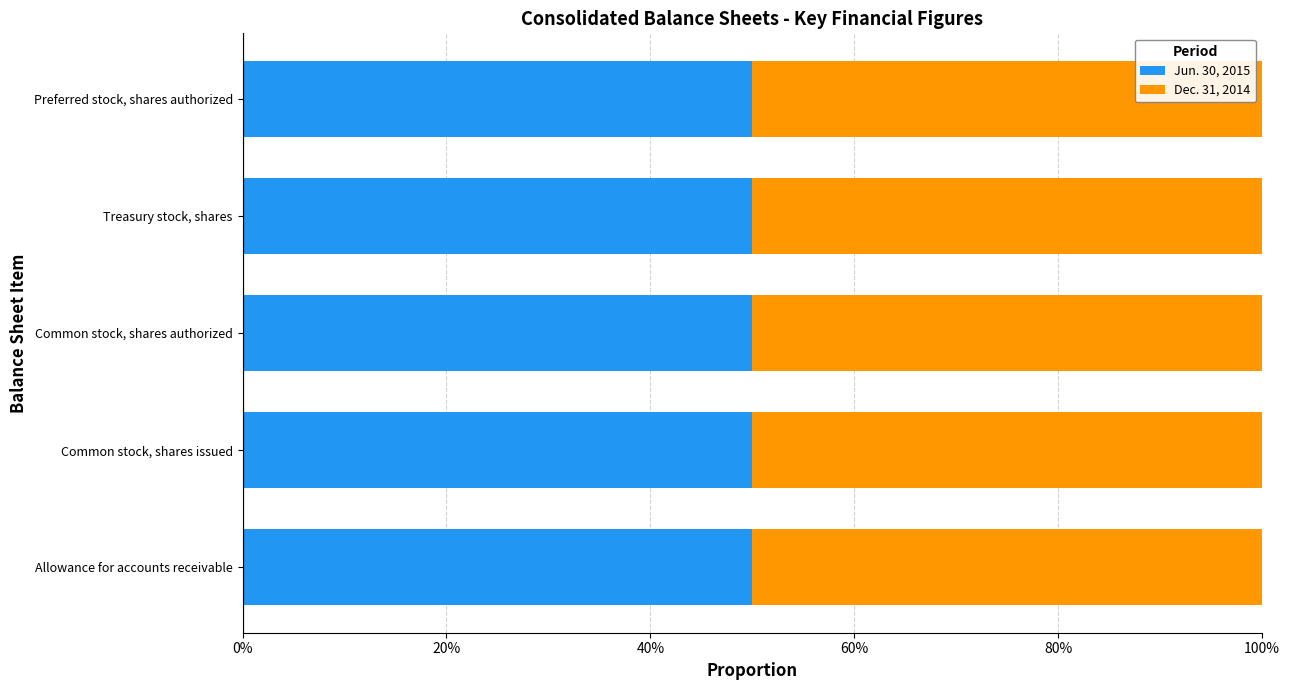

What is the average value of the Jun. 30, 2015 series?

50.0